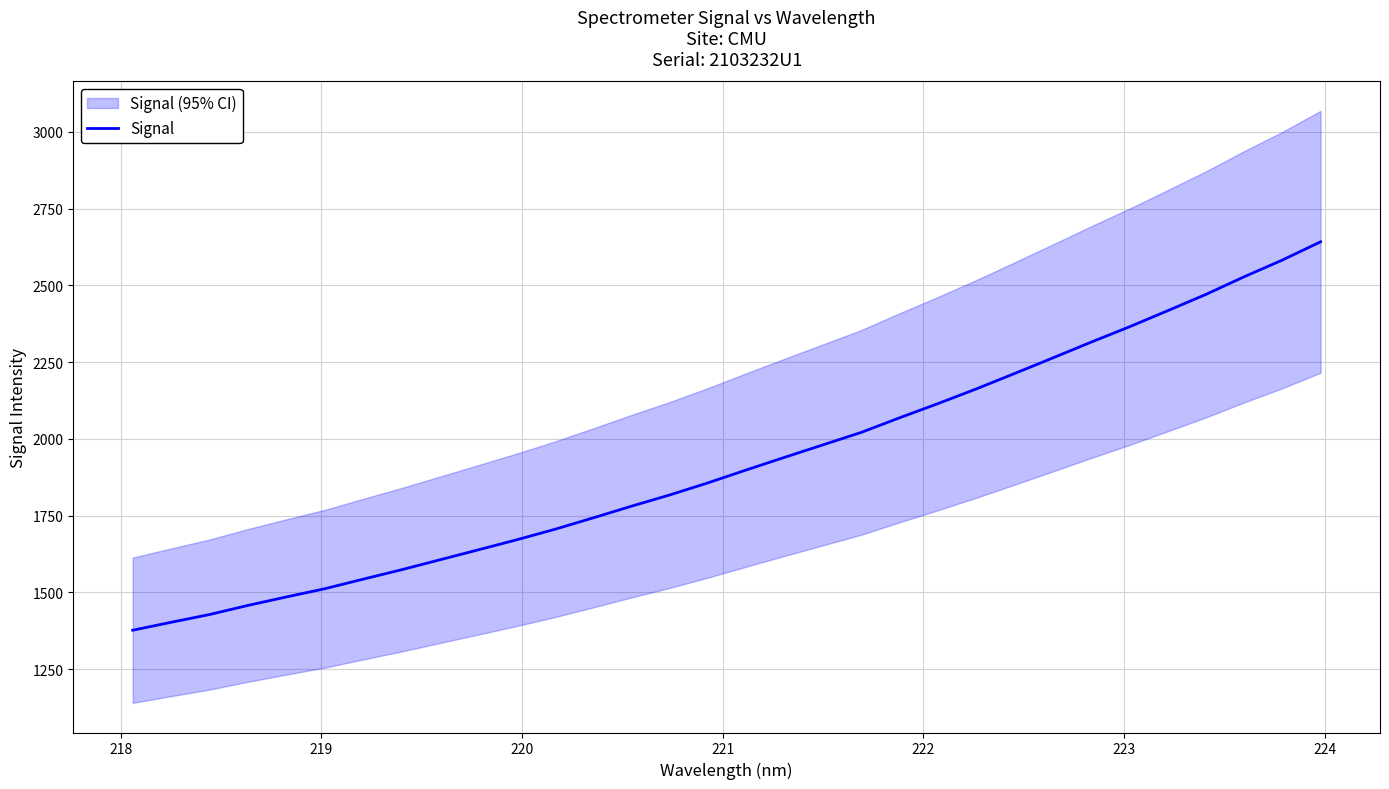

What is the highest value of the Signal series?

2641.8